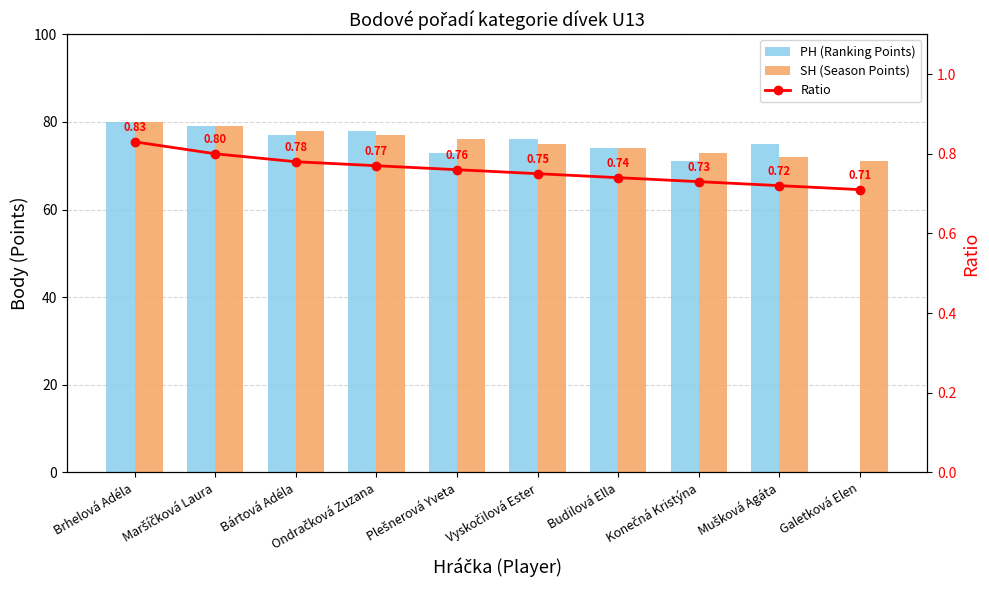

Which series has the largest range (max minus min)?

PH (Ranking Points)